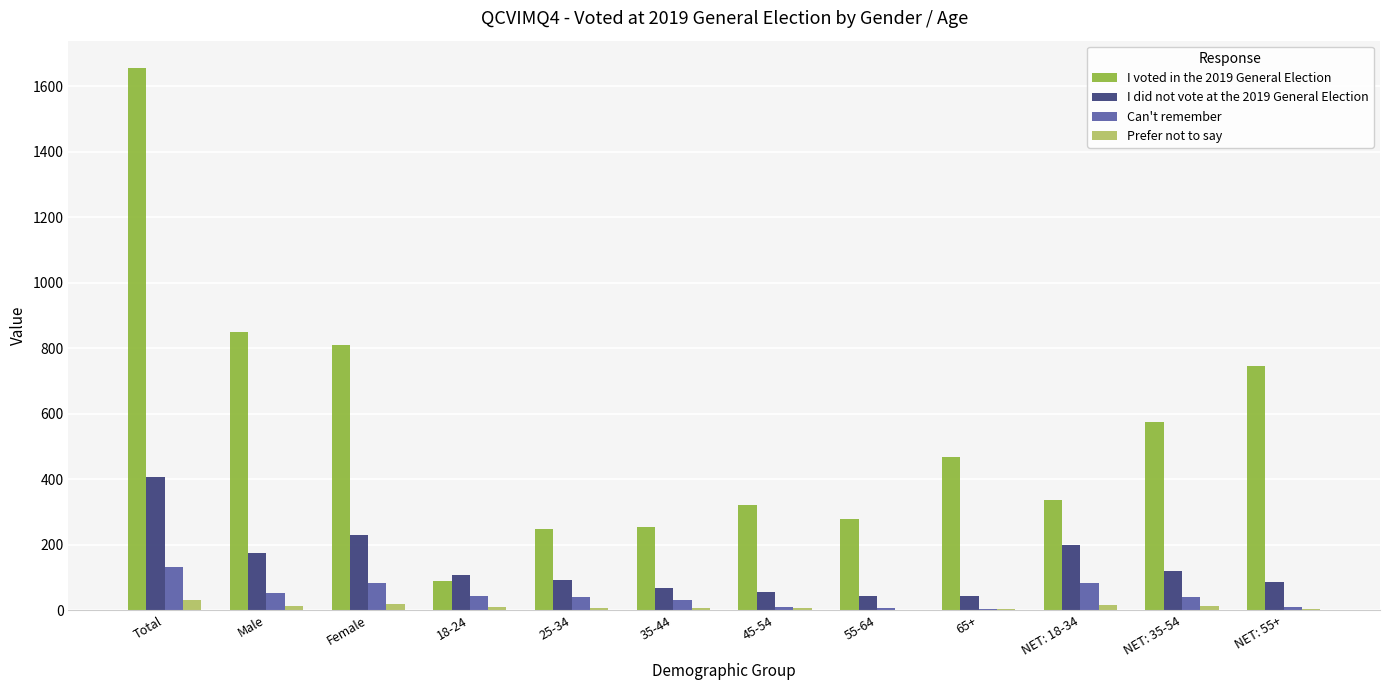

At which label does I voted in the 2019 General Election reach its peak?

Total